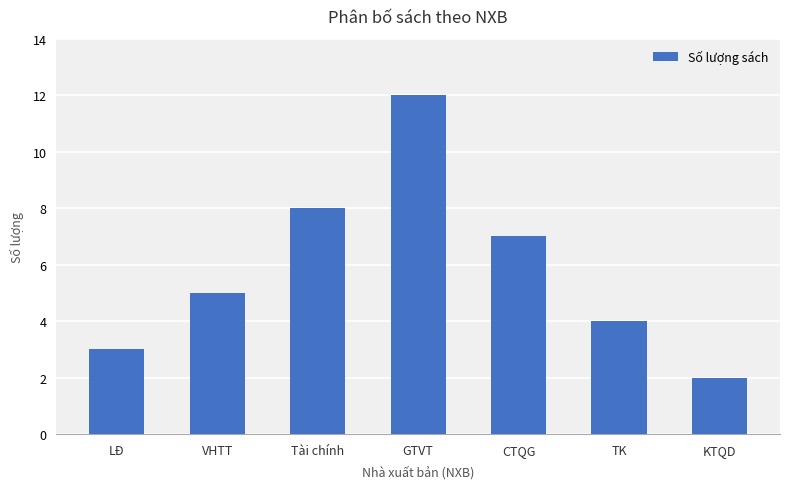

The value at KTQD is 1. True or false?

False